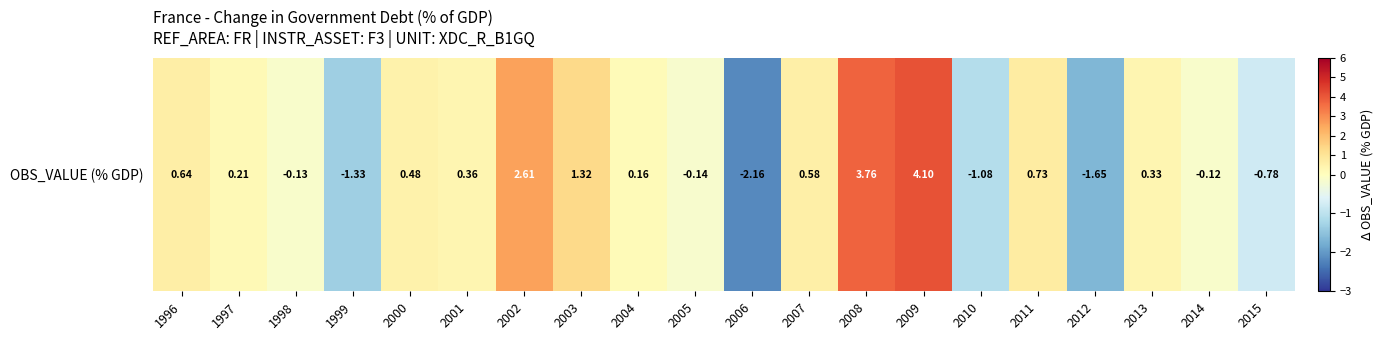

Count the number of values greater than 0.

12